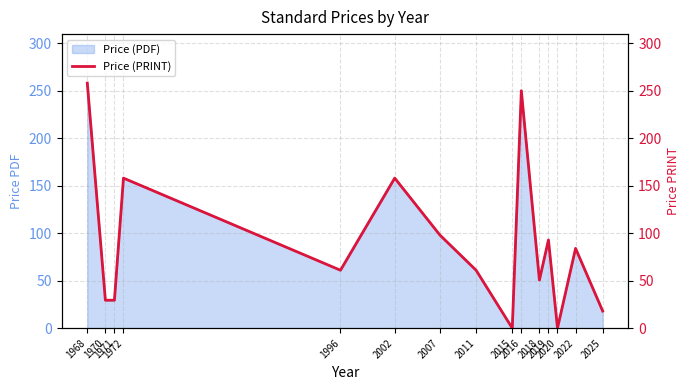

What is the difference between the values at 2019 and 2020?

92.9